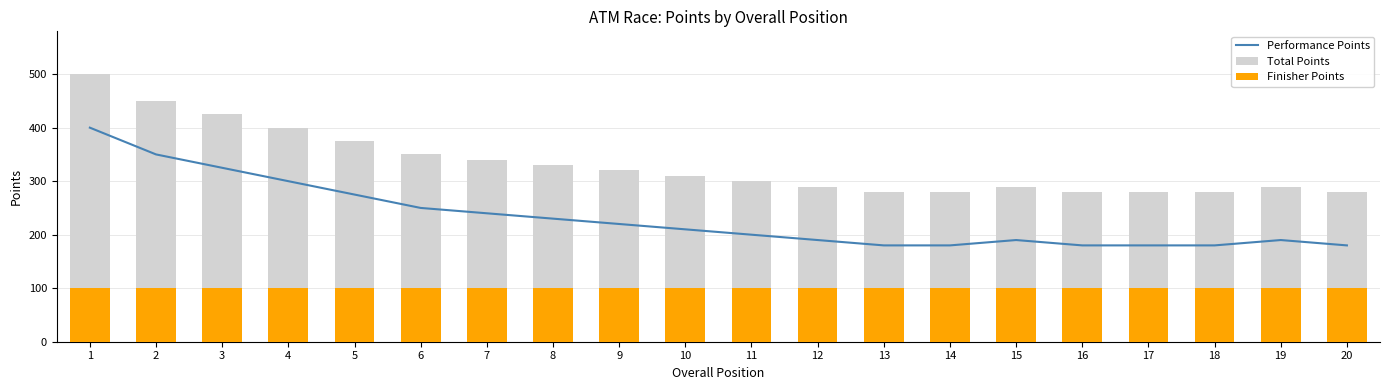

What is the average value of the Performance Points series?

232